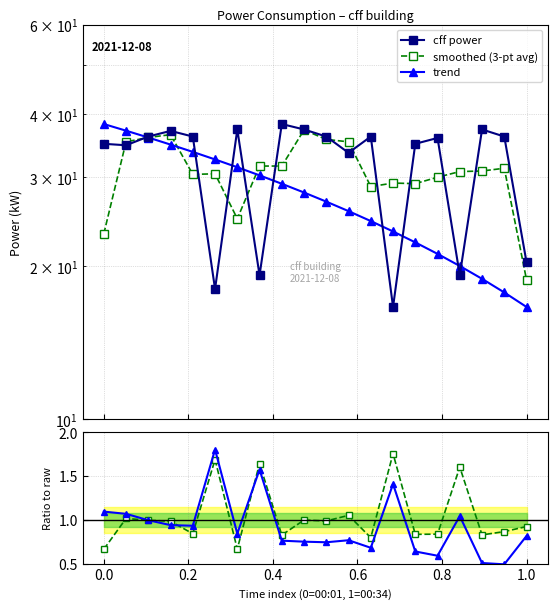

True or false: smoothed / raw and smoothed (3-pt avg) cross at least once.

False